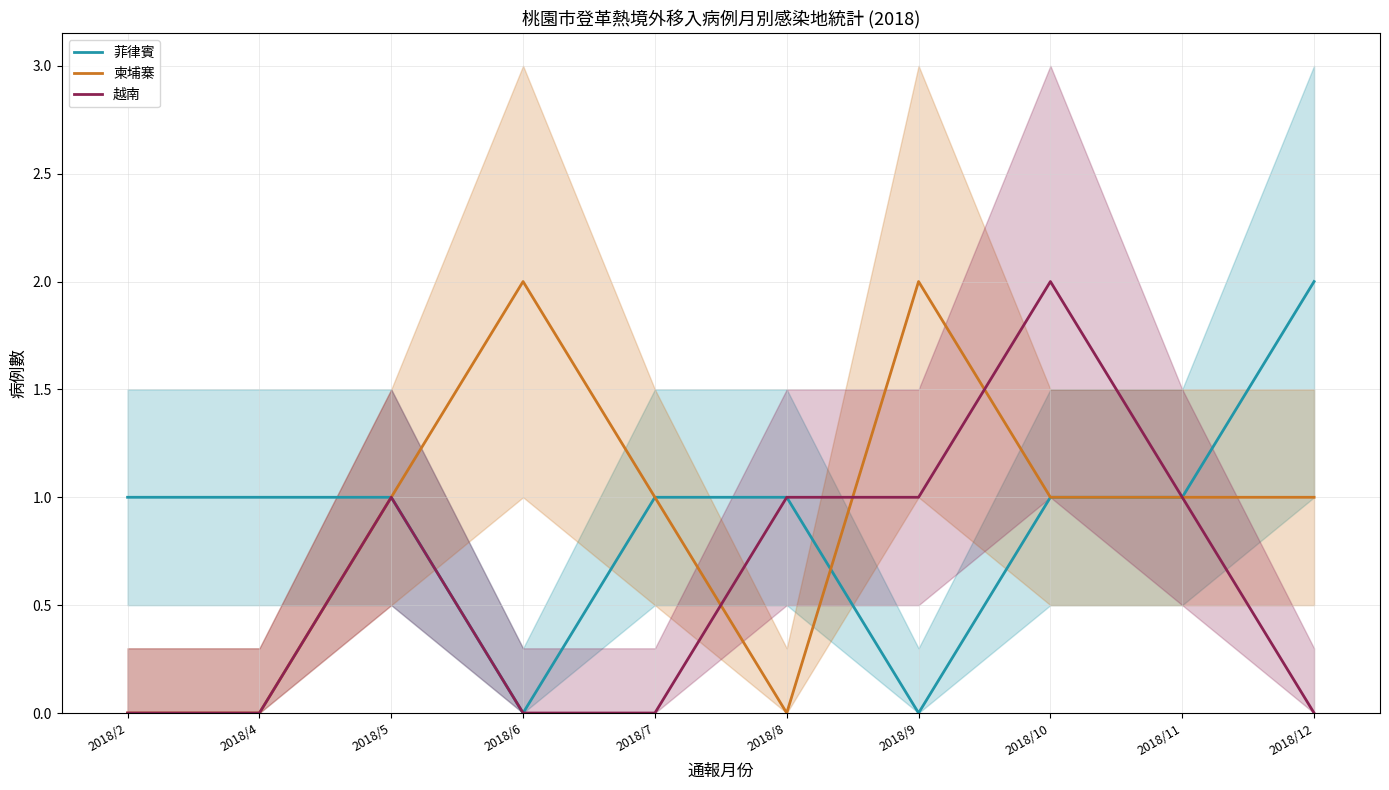

At which category does the chart reach its peak across all series?

2018/12